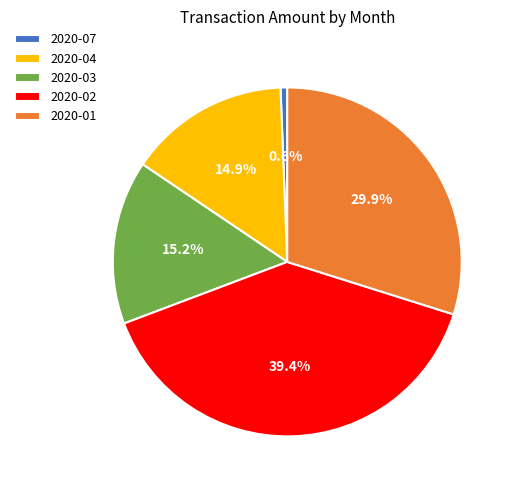

Does 2020-01 account for over 50% of the chart?

No